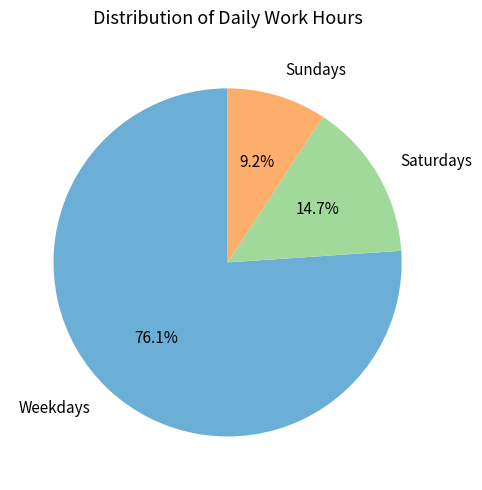

Combined, what portion of the pie is Saturdays and Weekdays?

90.8%